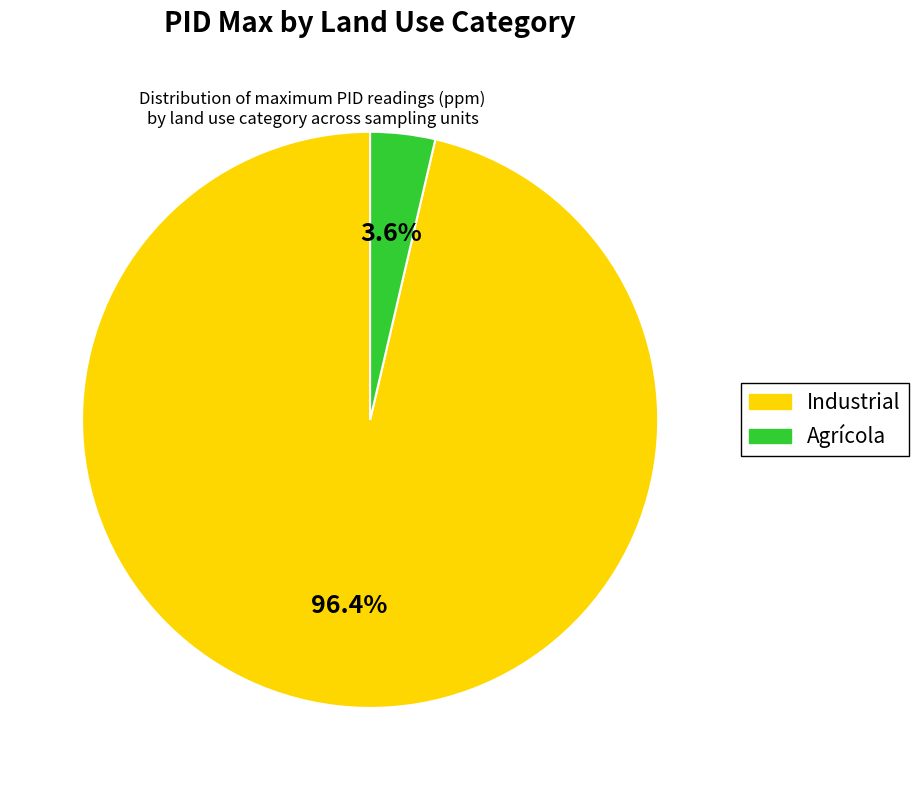

How many slices are in this pie chart?

2